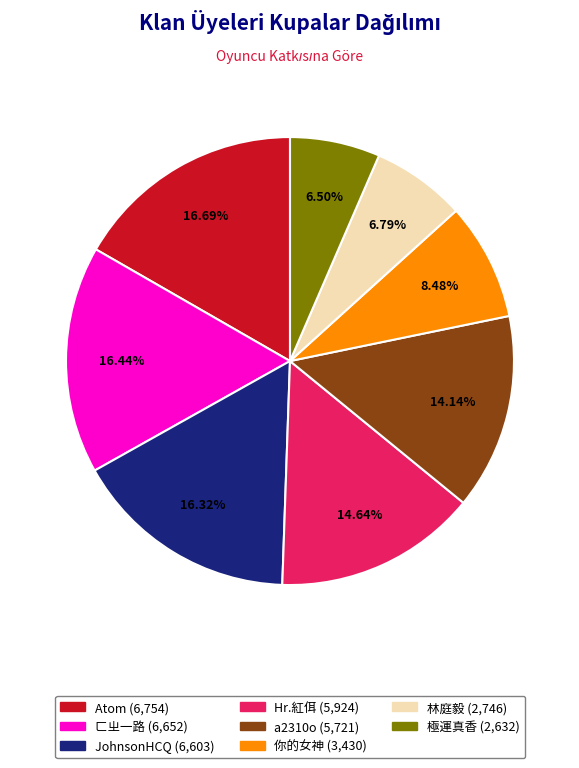

The 極運真香 slice represents 16% of the pie. True or false?

False